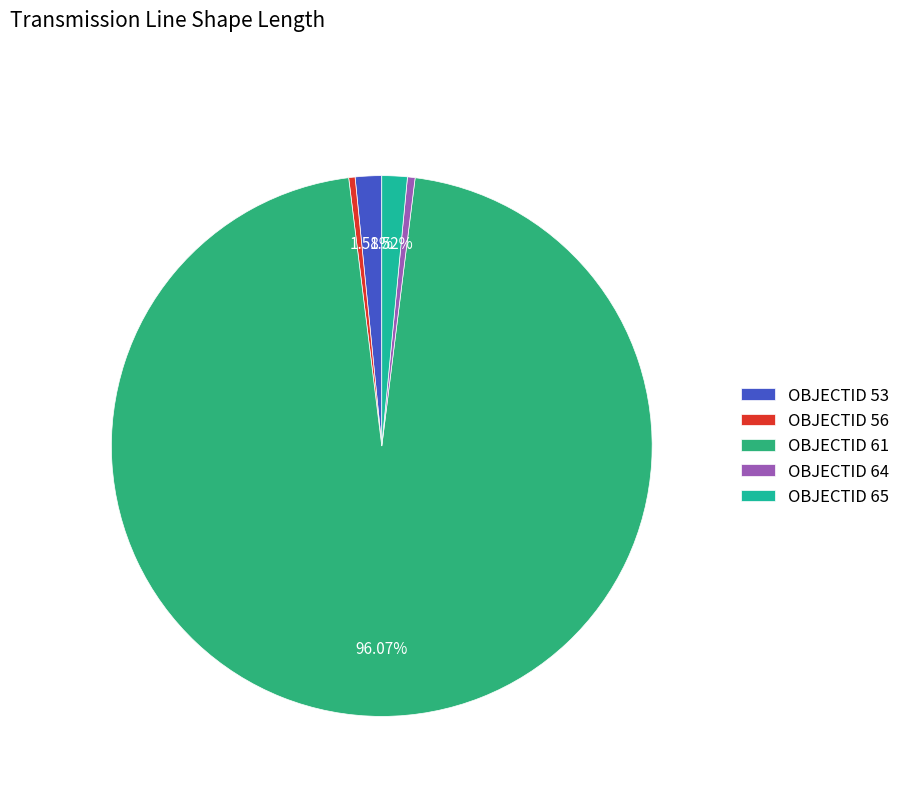

How many segments does this pie chart have?

5